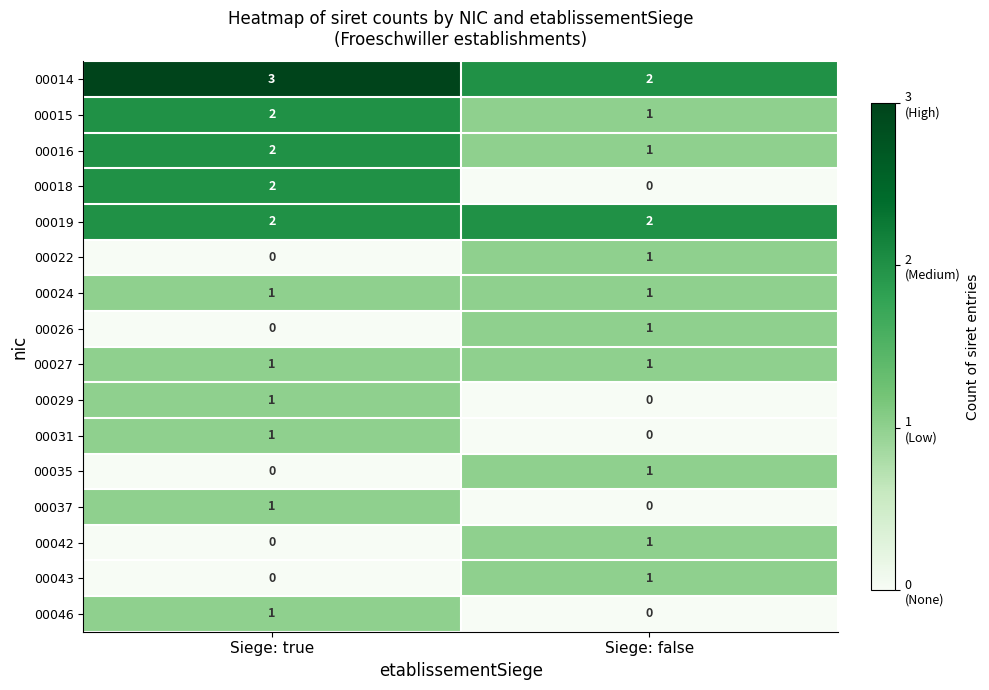

What is the sum of all 00014 values?

5